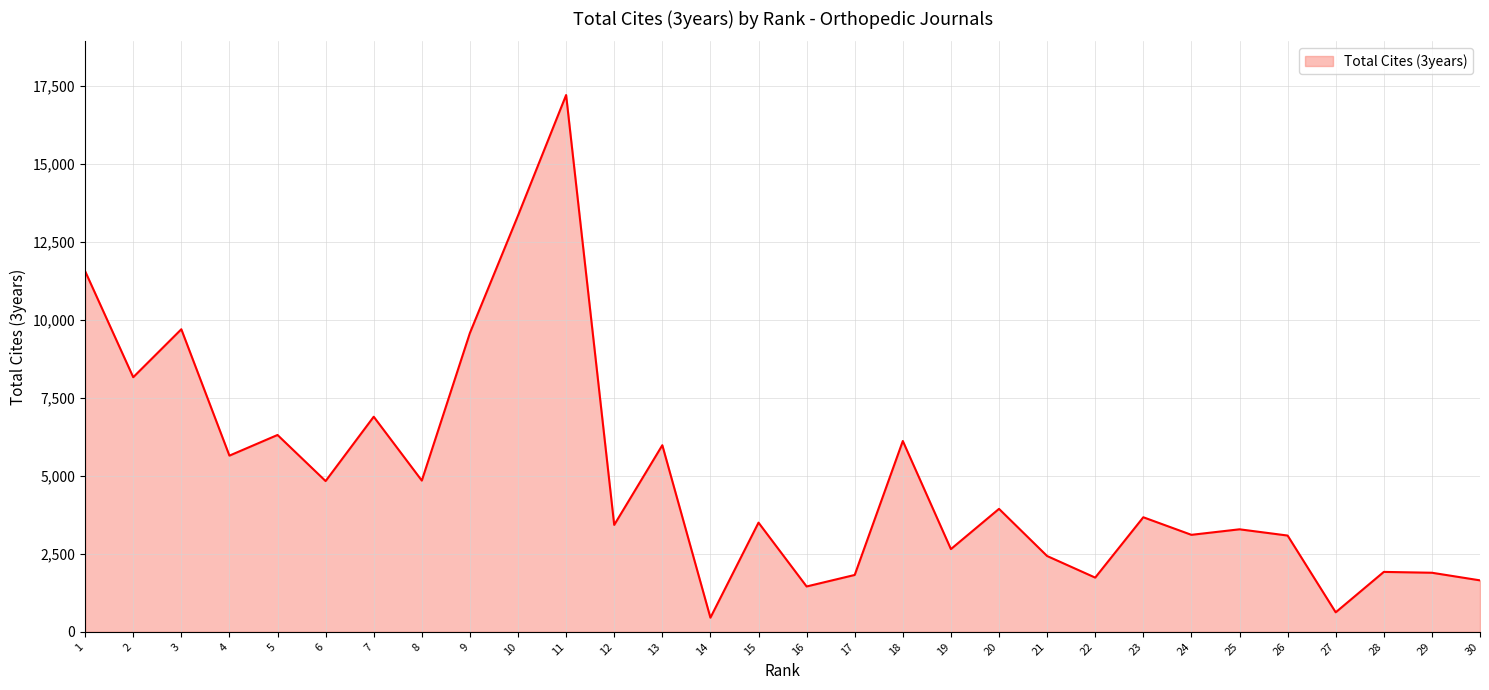

What is the maximum value shown in the chart?

17202